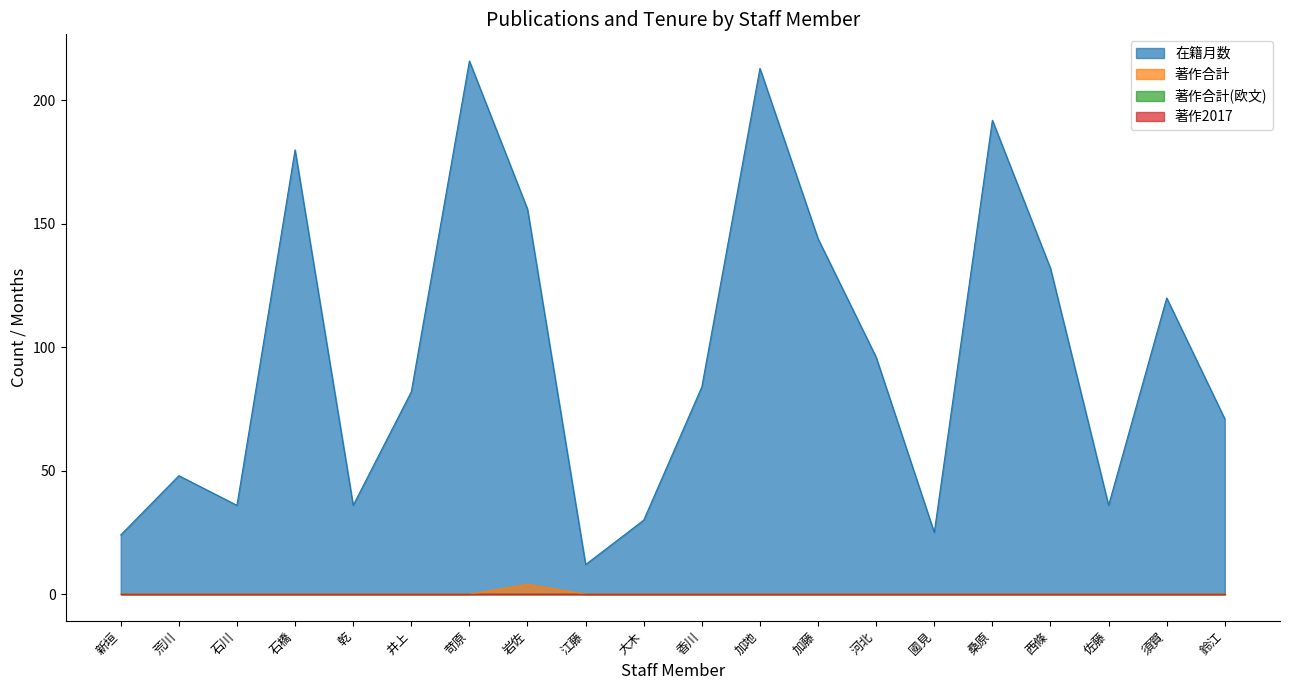

What is the maximum value shown in the chart?

216